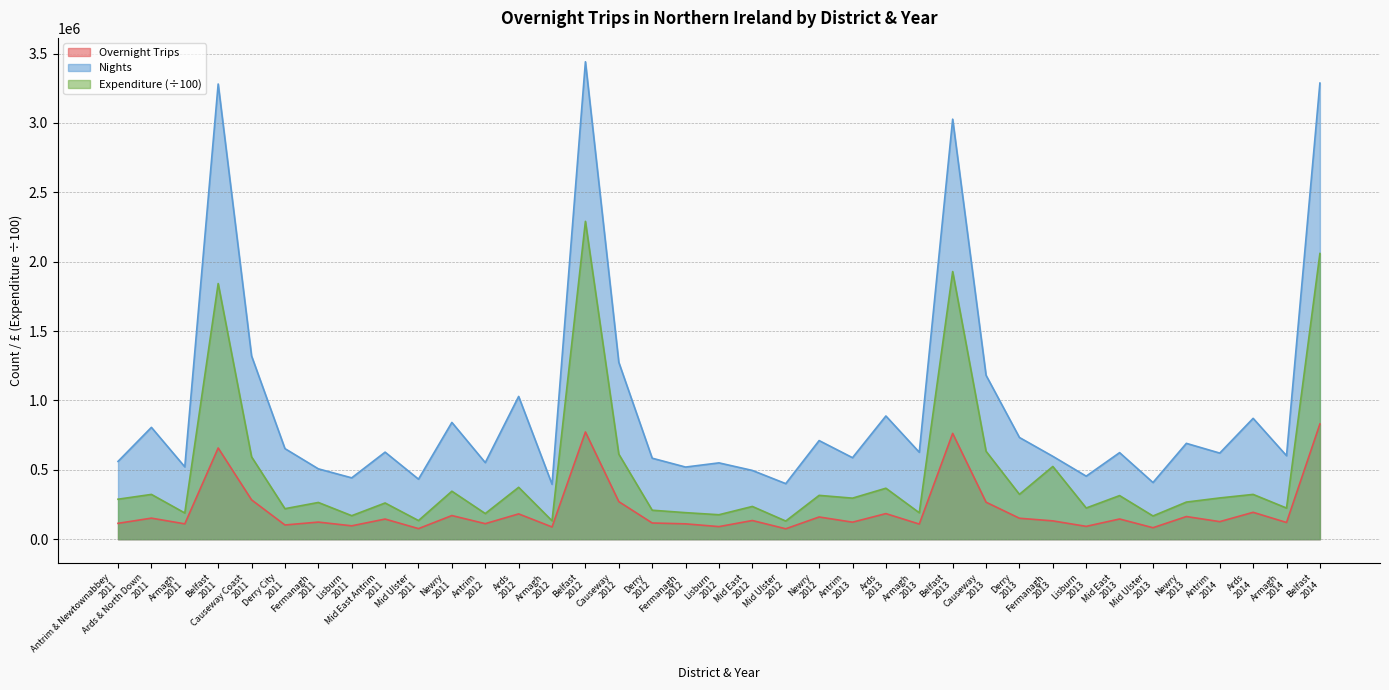

Does the chart have visible grid lines?

Yes